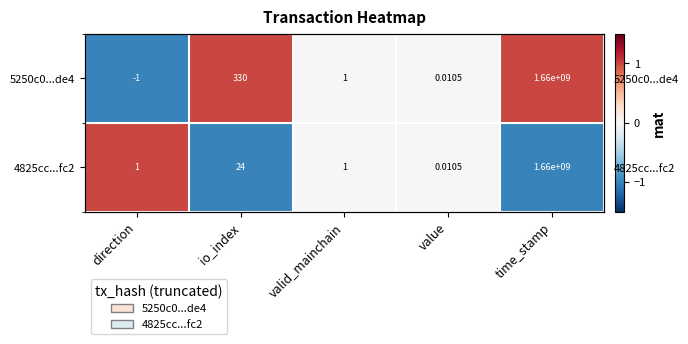

Which label corresponds to the smallest value in the chart?

direction